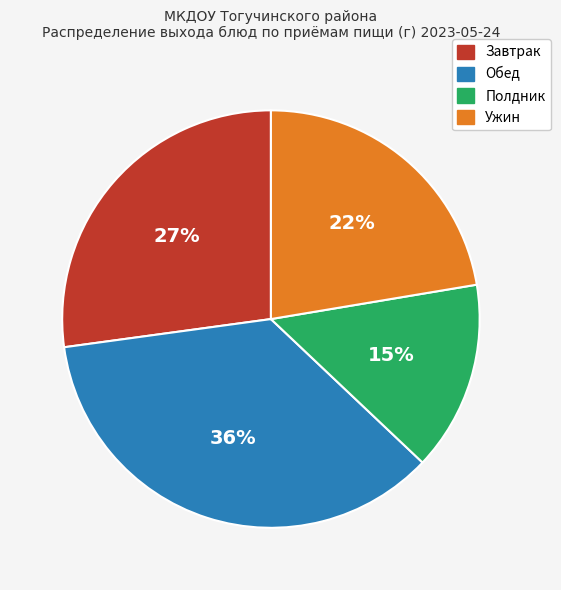

Is there any slice that represents more than half of the pie?

No